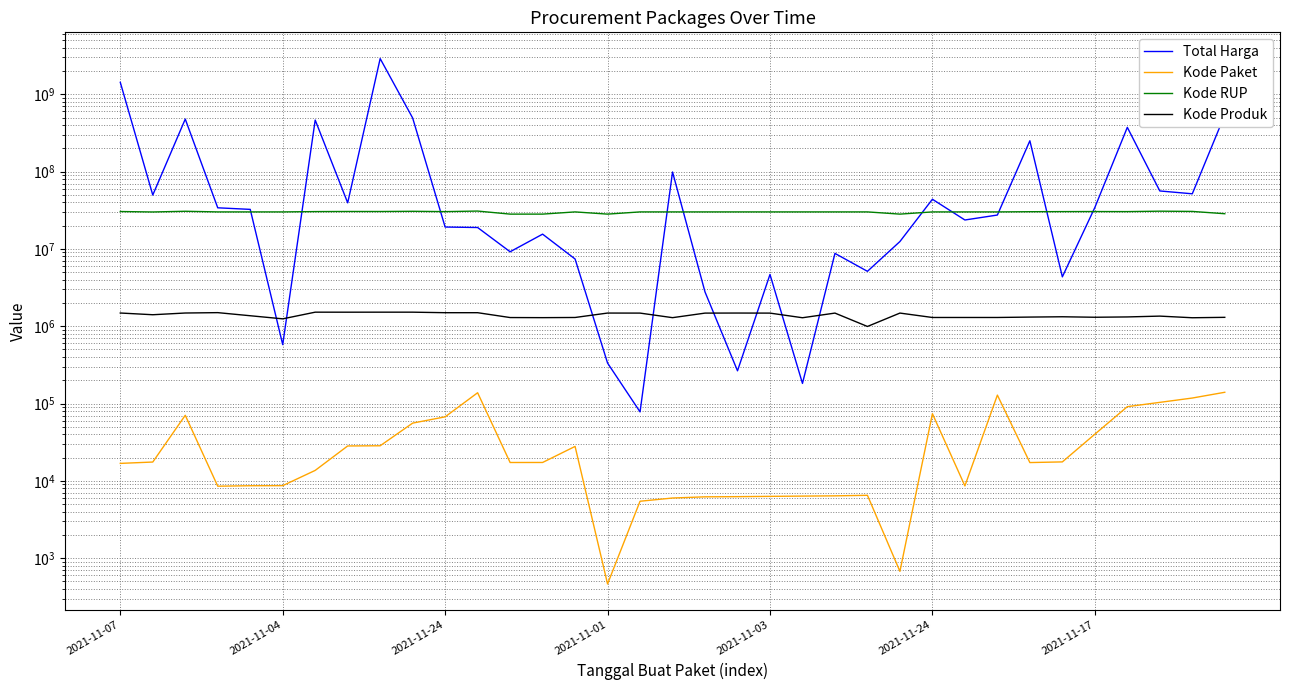

Reading left to right, what are all the values shown in this chart?

Total Harga: 1425867900	49730040	477600000	34000000	32441200	577875	464002100	39440000	2892122000	493000000	19175000	18900000	9180000	15513960	7401240	333600	78000	98772570	2772000	265000	4672200	182000	8742500	5129000	12453900	43859200	23653000	27412000	250350000	4350000	34292000	373404000	56152800	51601000	541071000
Kode Paket: 16823	17509	70453	8530	8646	8668	13652	28271	28425	55826	67279	137876	17272	17283	27891	464	5449	5997	6214	6246	6300	6350	6397	6503	675	73894	8601	128516	17238	17580	40112	91101	103541	117783	139817
Kode RUP: 30428912	30029068	30670893	30089034	30089034	30089034	30372232	30478474	30449124	30636058	30352738	30852642	28171469	28171469	30089034	28171087	30089034	30089034	30089034	30089034	30089034	30089034	30089034	30089034	28171087	30089034	30089034	30089034	30270270	30361227	30416731	30363247	30745112	30527421	28497118
Kode Produk: 1481562	1407595	1481562	1498322	1366038	1245647	1519264	1518309	1519291	1519260	1495514	1495514	1294388	1290567	1297110	1479674	1477921	1290116	1477439	1480231	1477325	1287050	1478456	992379	1478957	1297110	1296948	1297110	1312683	1324912	1305852	1318333	1350905	1286873	1302598